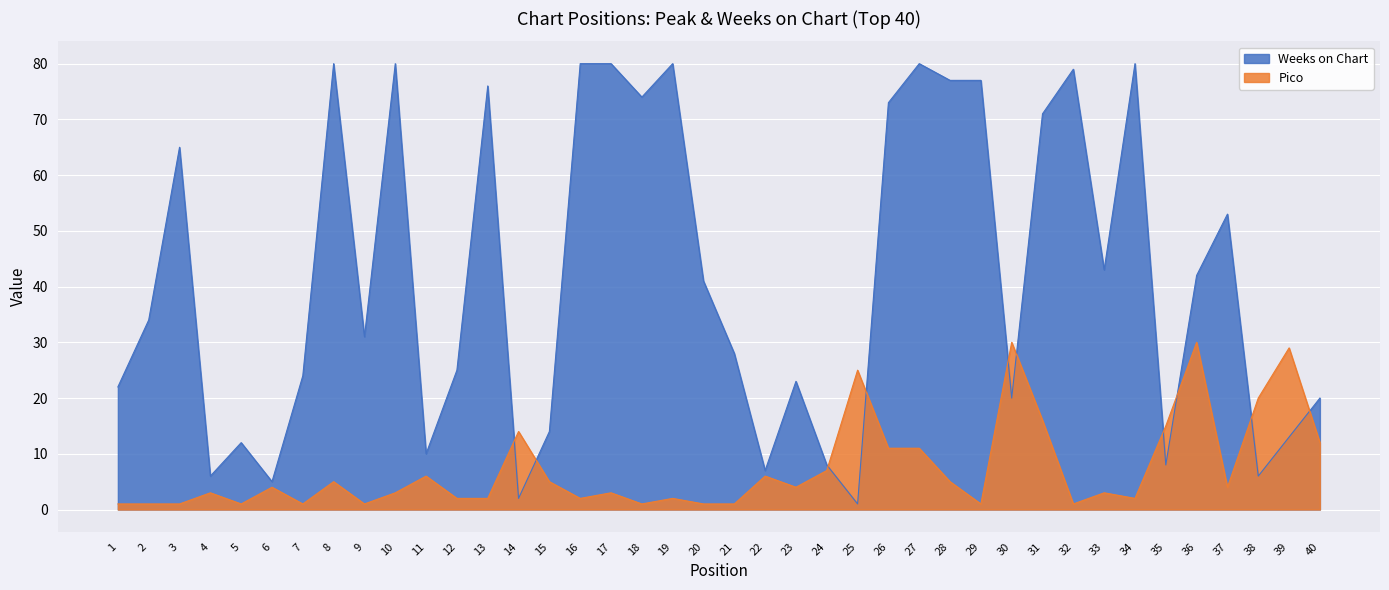

How many interior local peaks does the Weeks on Chart series have?

11